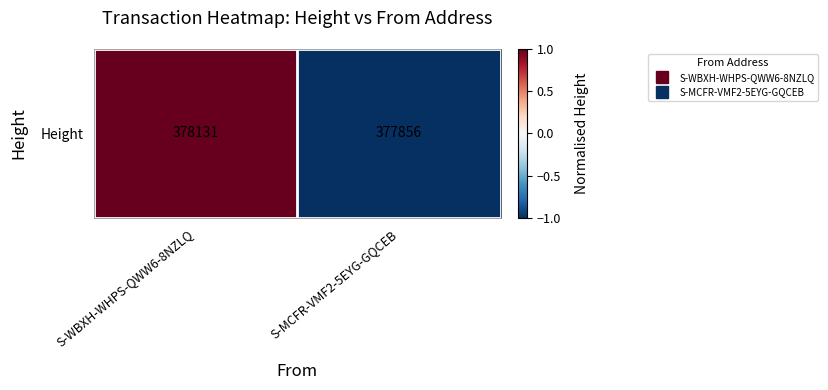

The chart shows a value of -1 at S-MCFR-VMF2-5EYG-GQCEB. True or false?

True